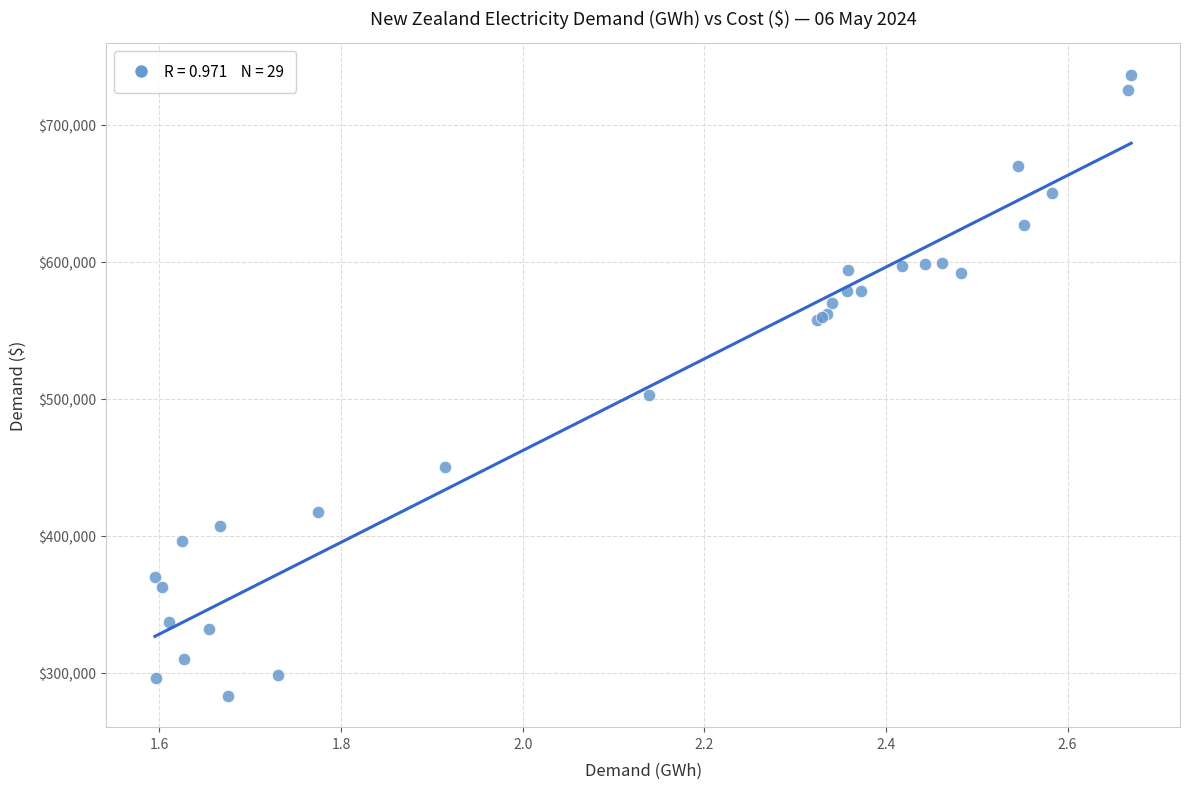

What Y value in the scatter plot is closest to 509712?

502363.8